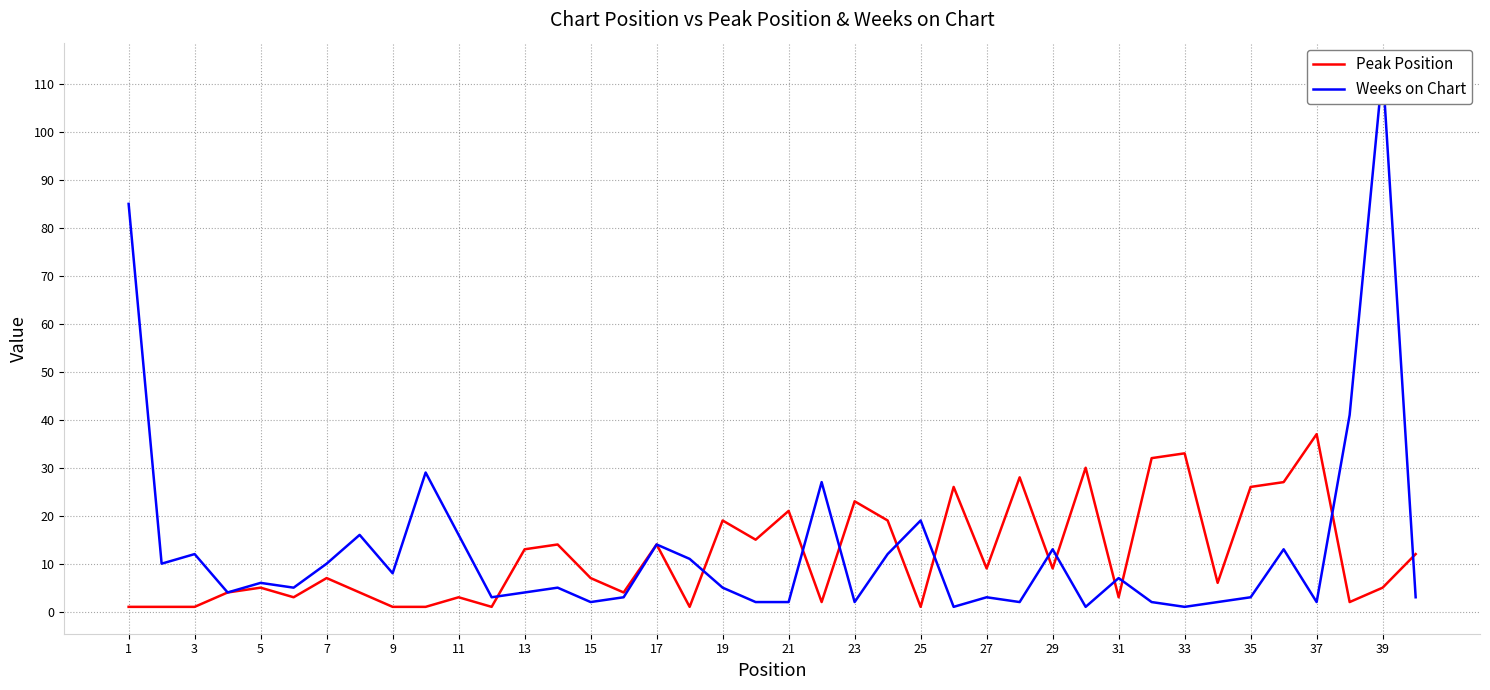

How many interior local peaks does the Weeks on Chart series have?

13